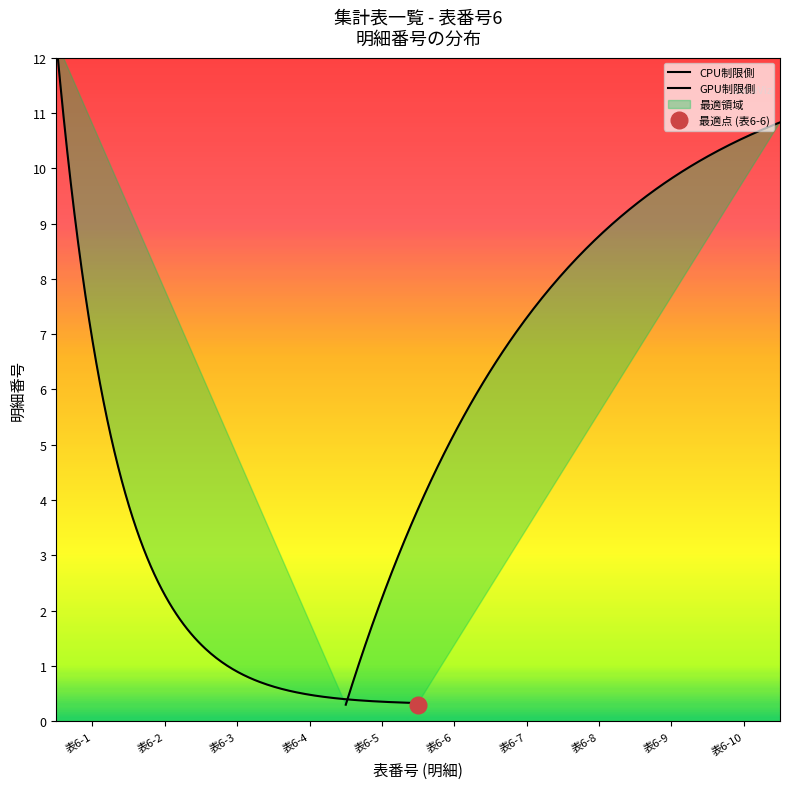

True or false: there are more than 1 points higher than both neighbors.

False